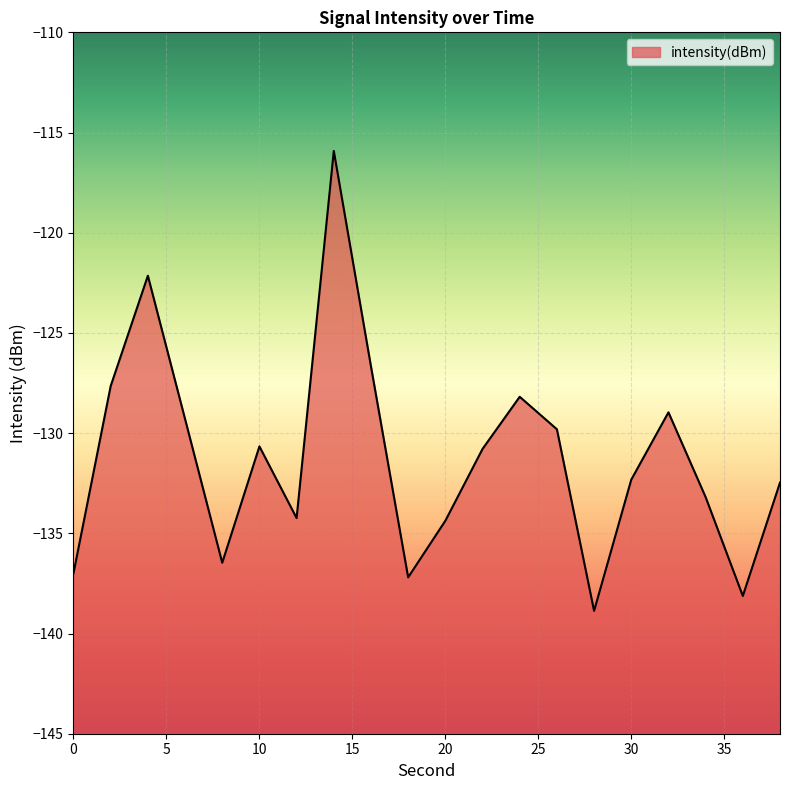

Rank the categories by value from highest to lowest.

14, 4, 16, 2, 24, 32, 6, 26, 10, 22, 30, 38, 34, 12, 20, 8, 0, 18, 36, 28